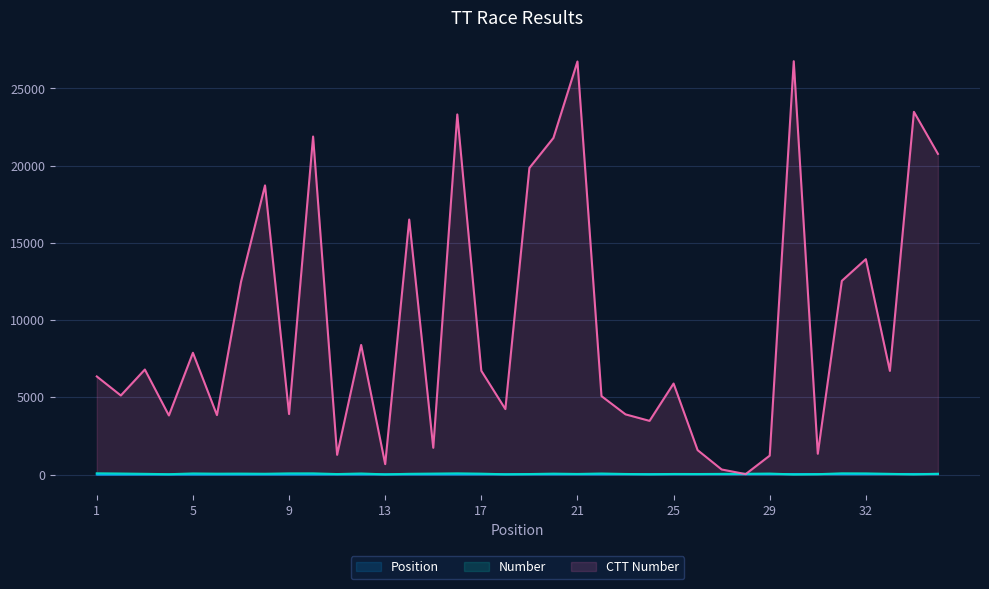

Reading right to left, extract all data points from this chart.

Position: 36	34	34	32	32	31	30	29	28	27	26	25	24	23	21	21	20	19	17	17	16	15	14	13	12	11	10	9	8	7	6	5	4	3	2	1
Number: 48	12	42	73	79	21	5	62	47	41	32	36	16	35	66	37	57	31	15	56	77	61	46	10	67	30	76	75	50	60	55	70	20	45	65	80
CTT Number: 20764	23486	6712	13947	12540	1345	26764	1225	27	327	1580	5893	3475	3896	5079	26747	21797	19852	4238	6719	23318	1732	16513	674	8392	1276	21888	3916	18724	12474	3849	7884	3826	6799	5119	6352